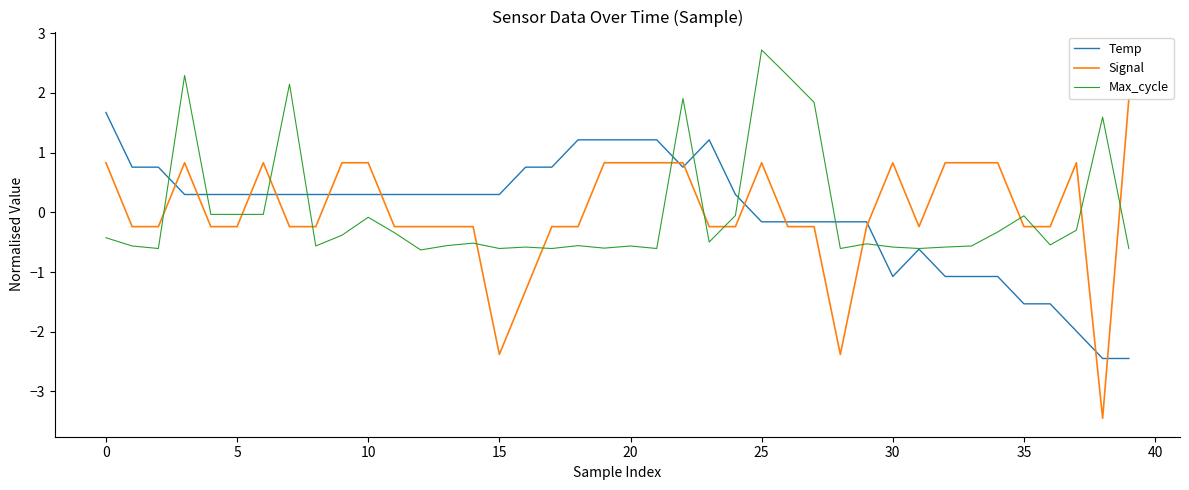

Which series ends up on top after the final intersection of Signal and Temp?

Signal